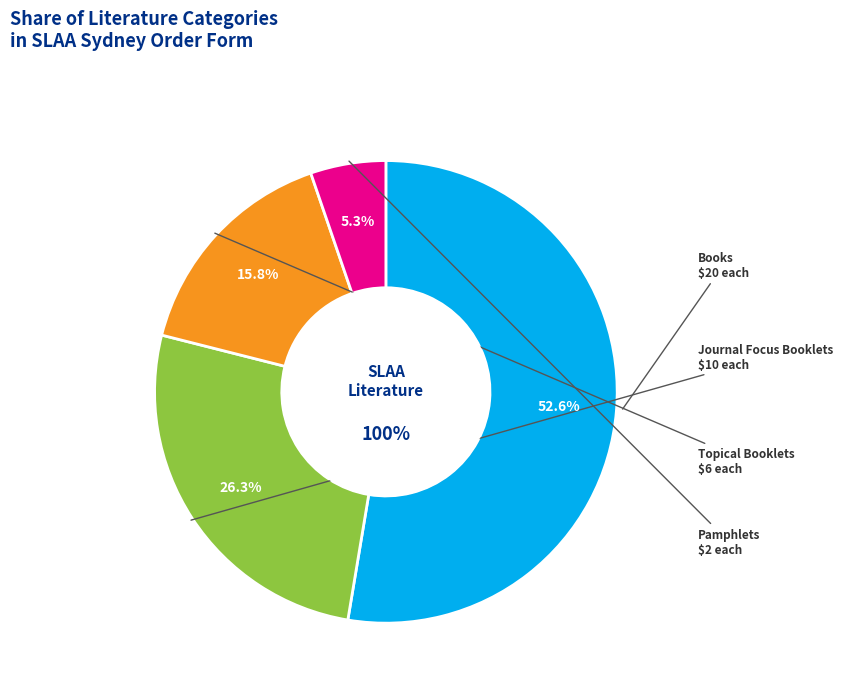

Which slice represents more than half of the pie?

Books